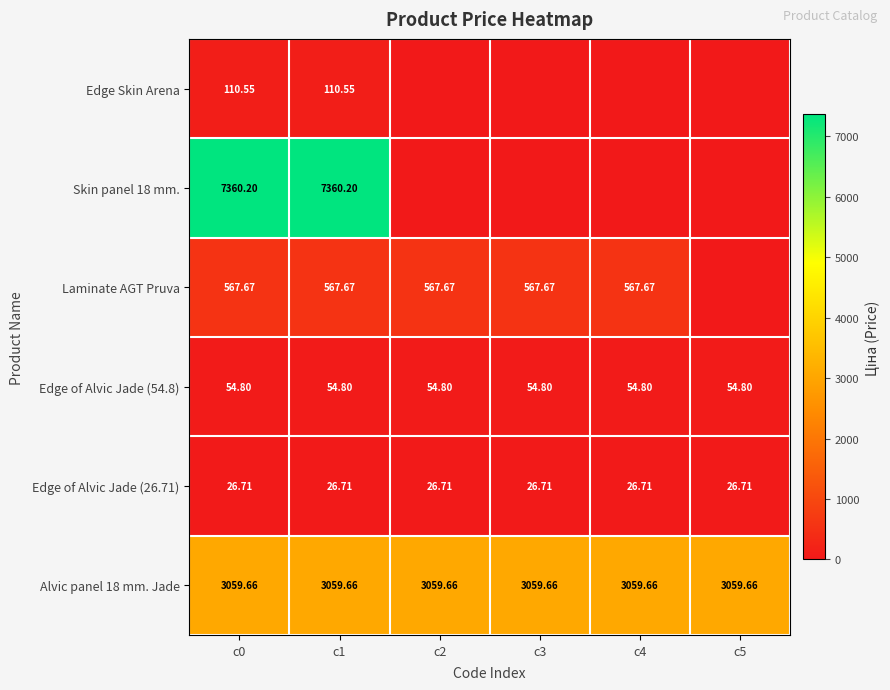

What is the maximum value shown in the chart?

7360.2